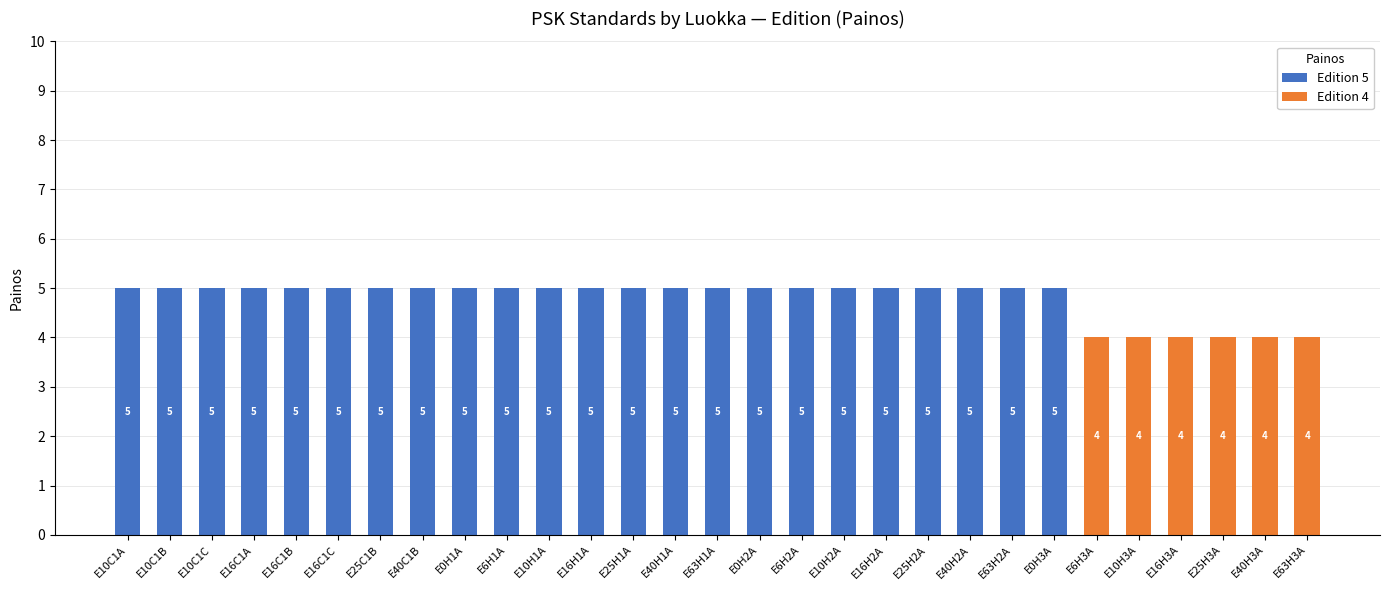

The value of Edition 5 at E10H1A is 5. True or false?

True